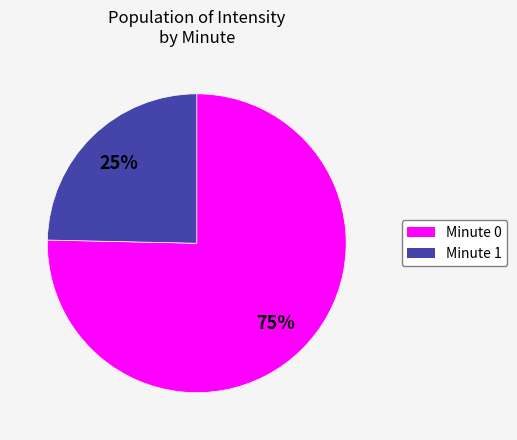

How many segments does this pie chart have?

2